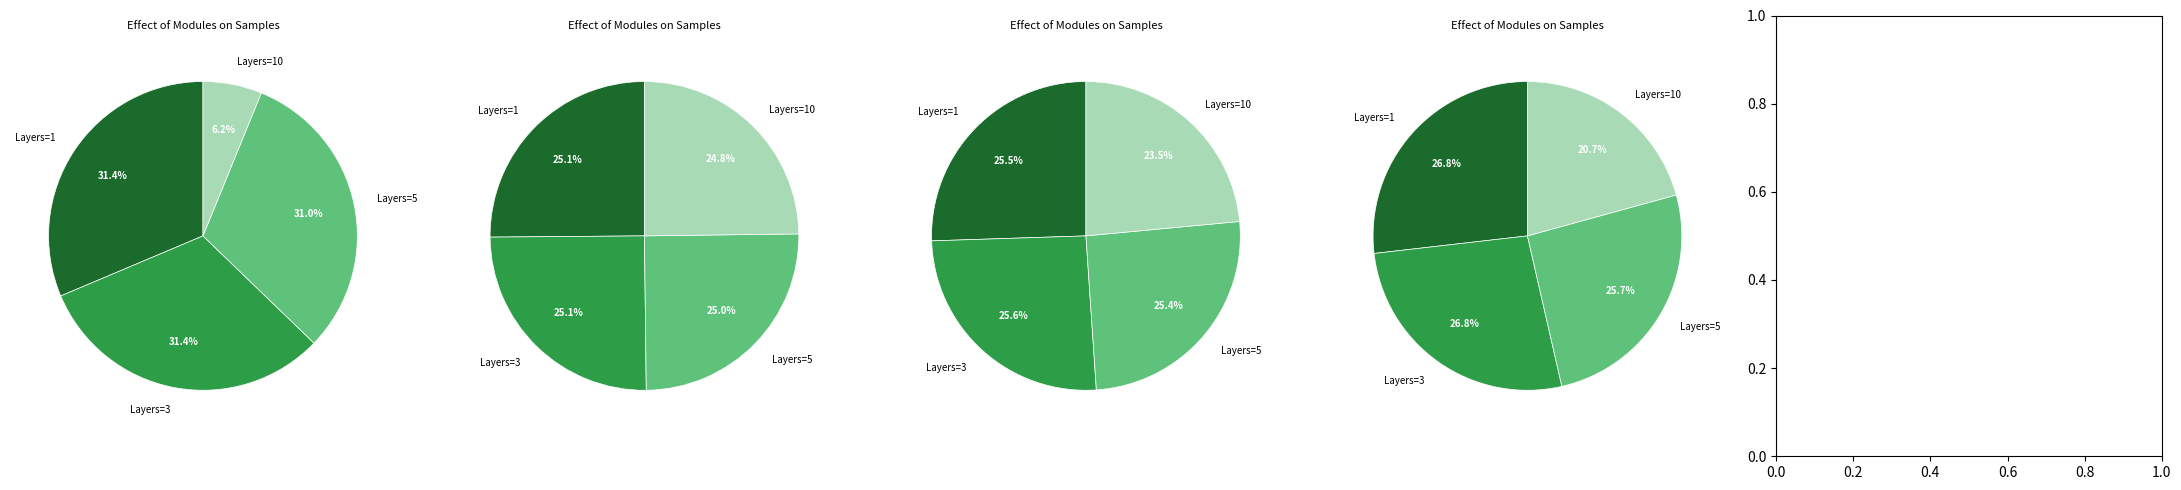

What percentage do 1 and 10 together represent?

37.5%